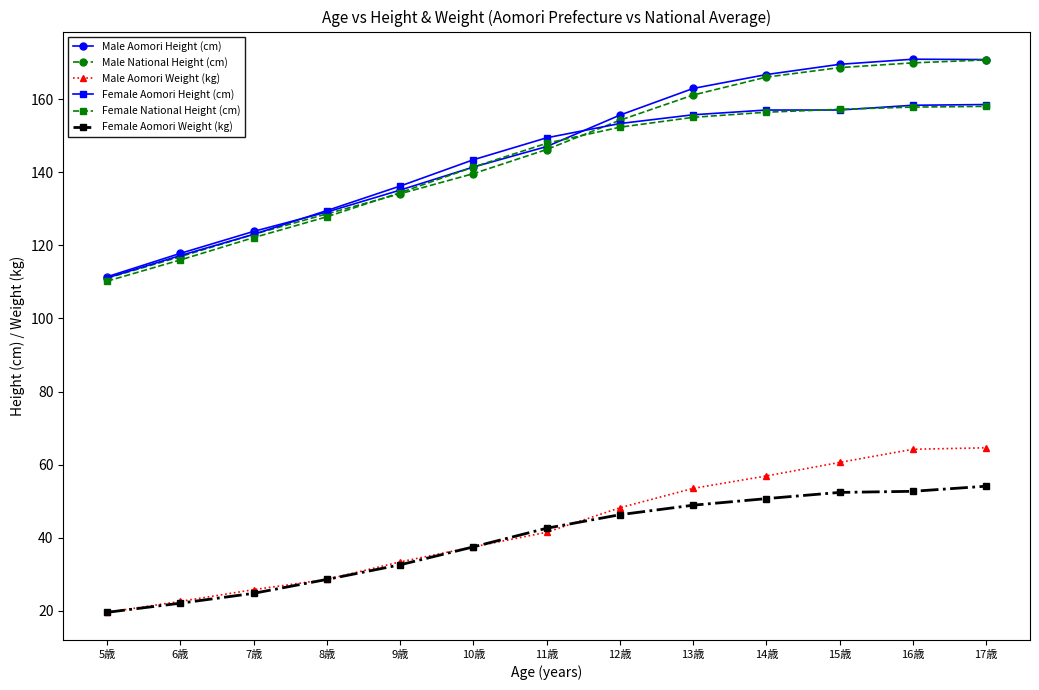

What is the spread (max minus min) of values at 5歳?

91.8